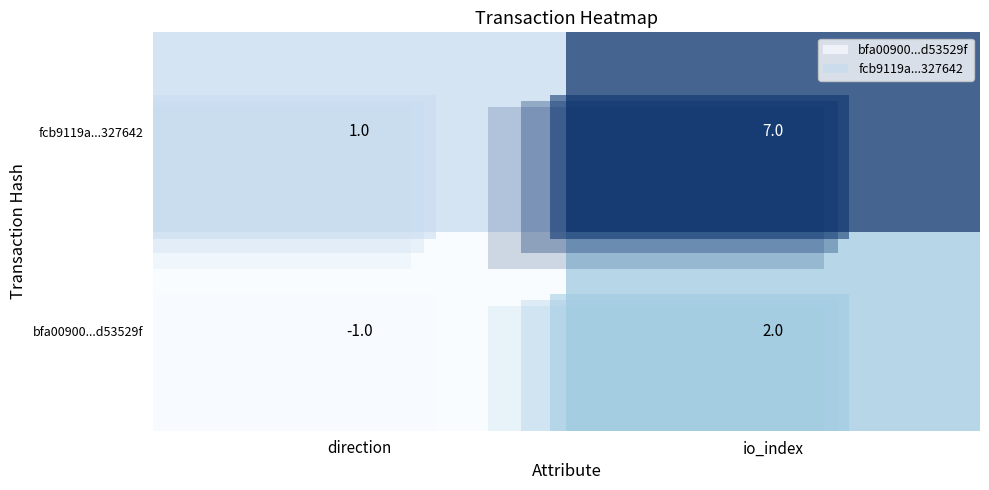

What is the difference between the maximum and minimum values in the fcb9119affc697ce8835bbf36e25f3925327642 series?

6